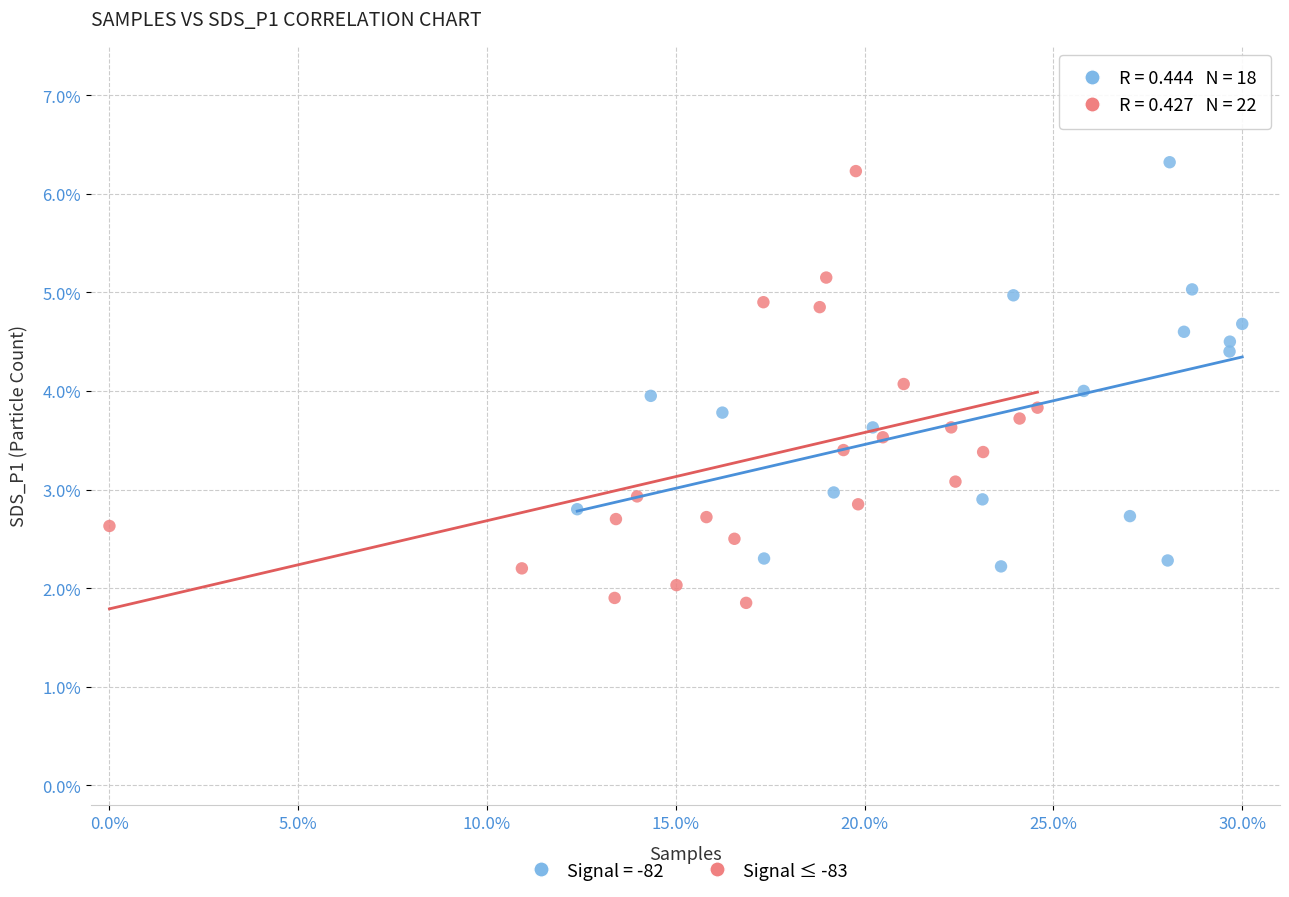

Which series reaches the minimum Y coordinate?

Signal ≤ -83